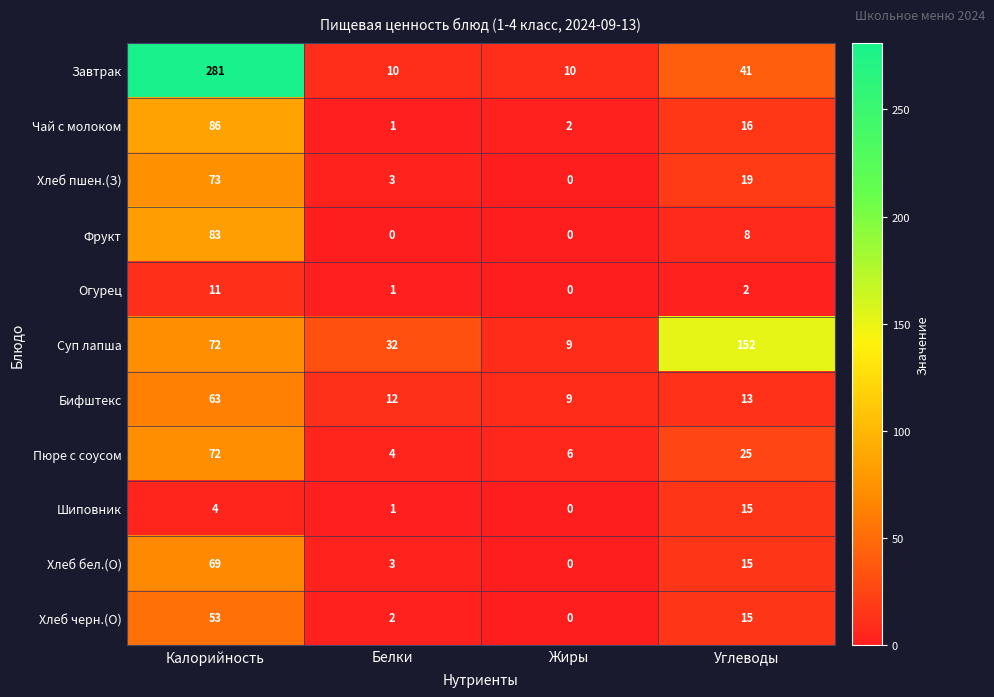

The value of Завтрак at Калорийность is 161. True or false?

False